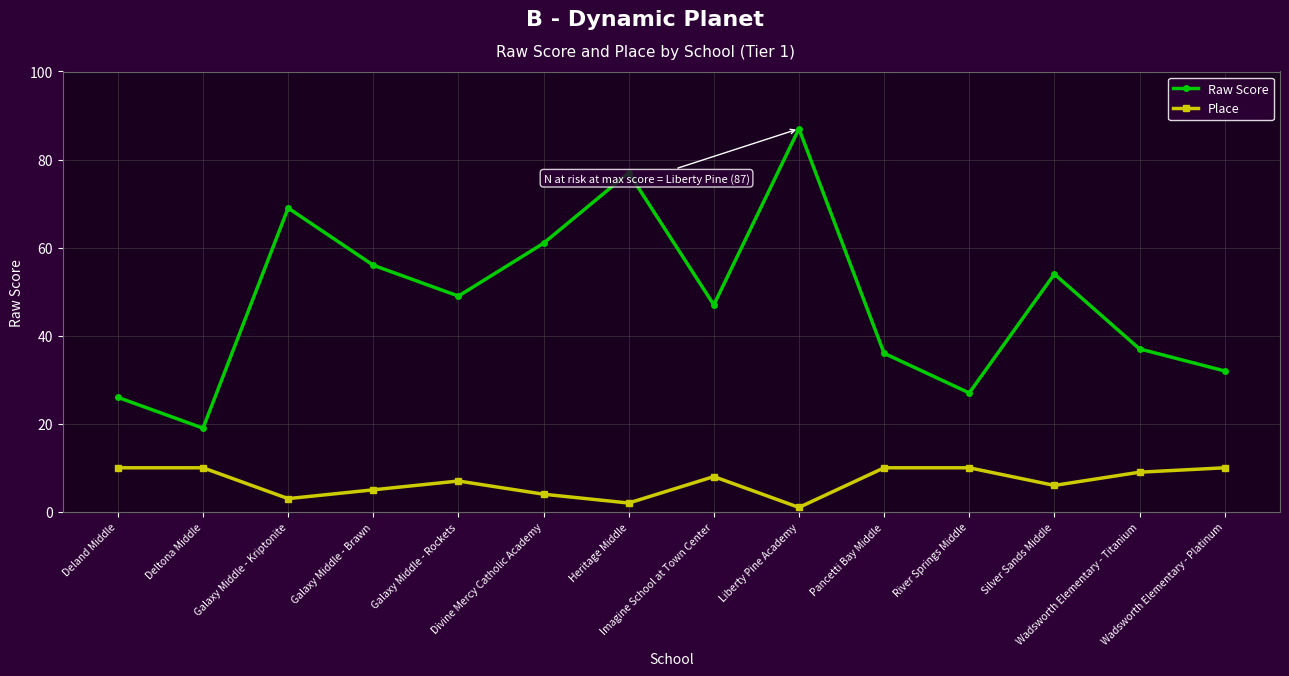

What is the difference between the second highest and second lowest values in the Place series?

8